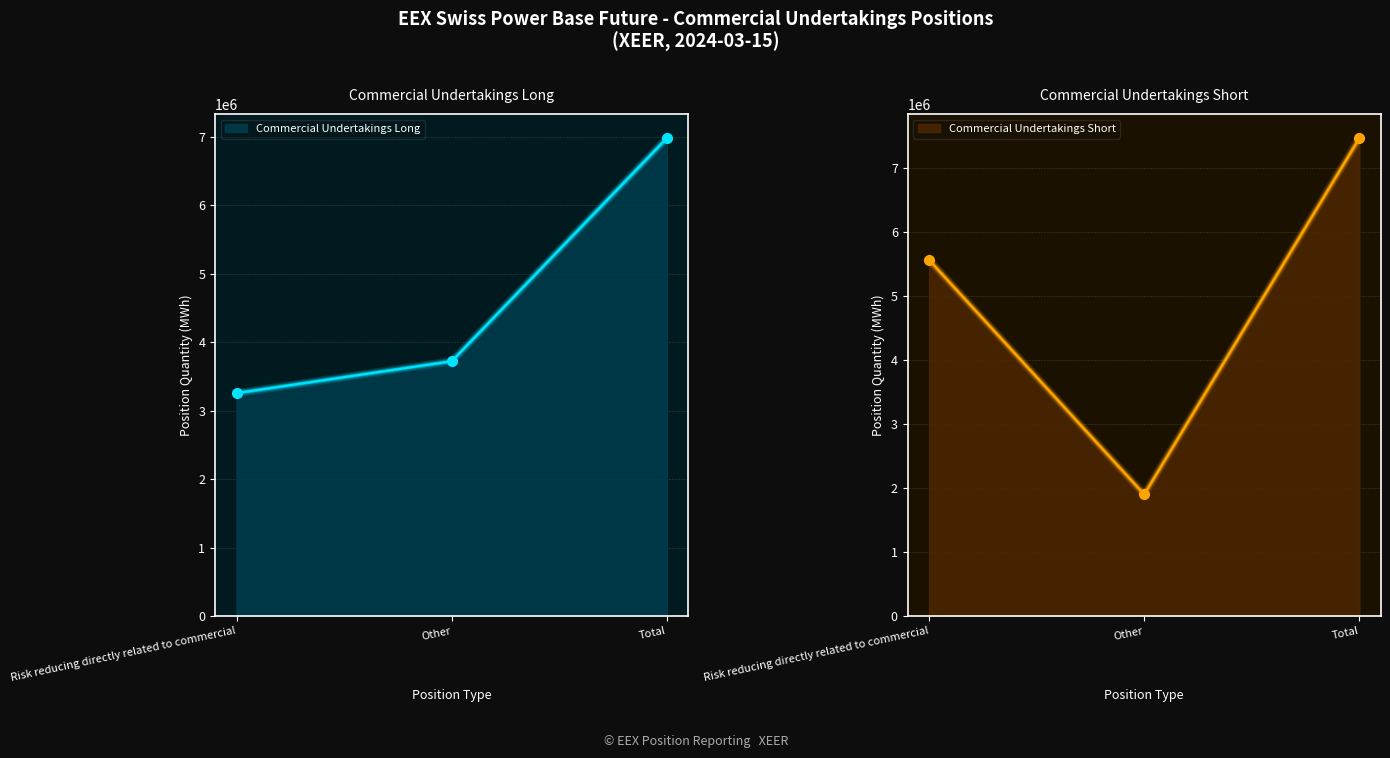

Where is Commercial Undertakings Long nearest to the value 5119079?

Other